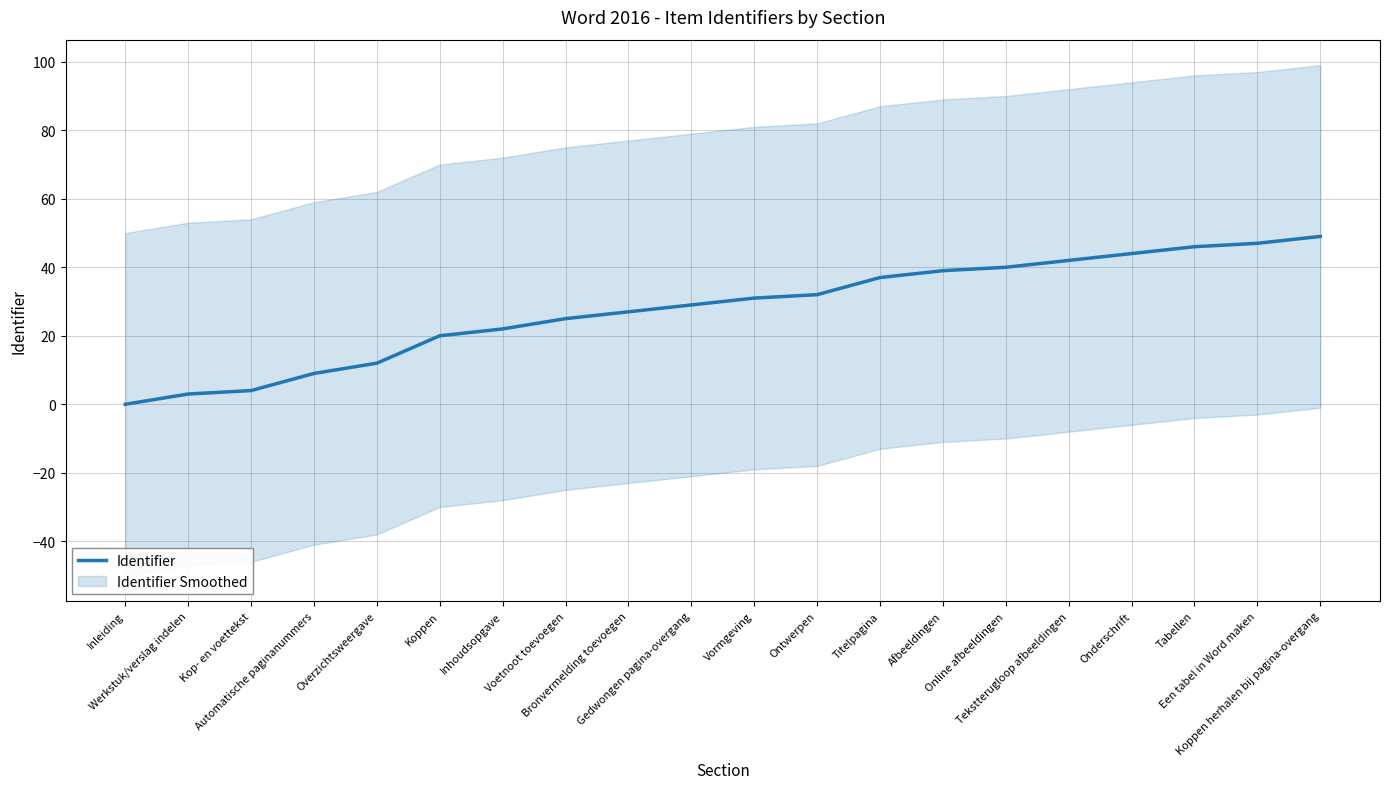

The chart shows a value of 39 at Afbeeldingen. True or false?

True